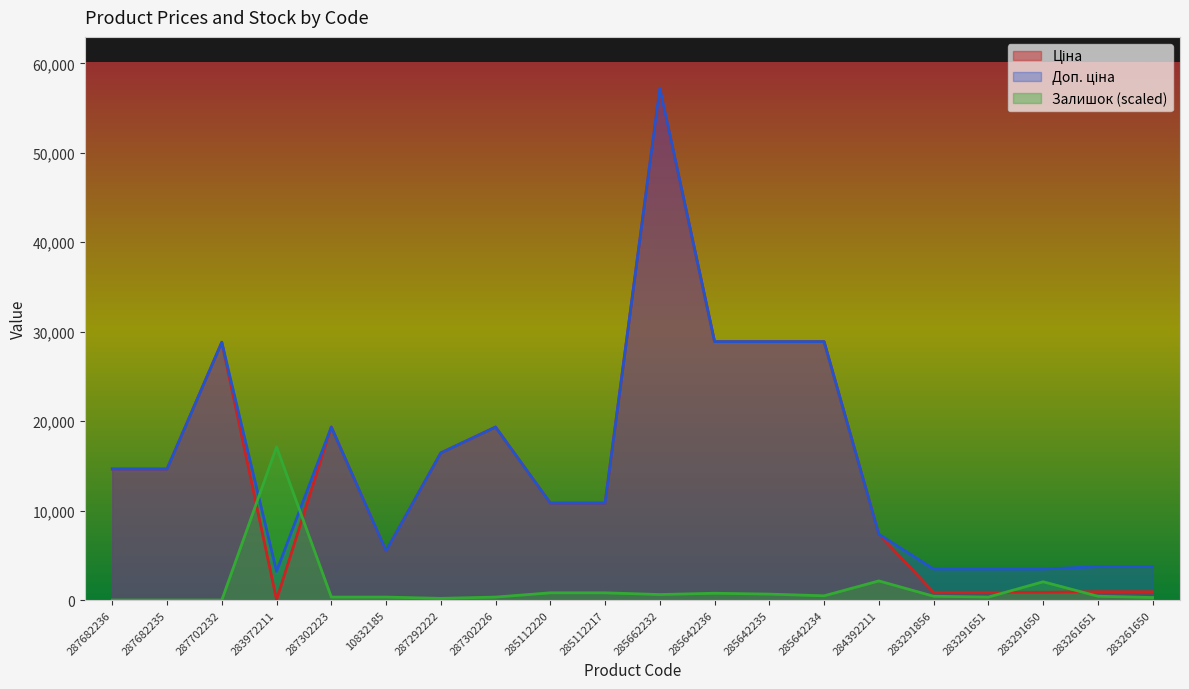

True or false: Доп. ціна has a value of 1929.9 at 10832185.

False